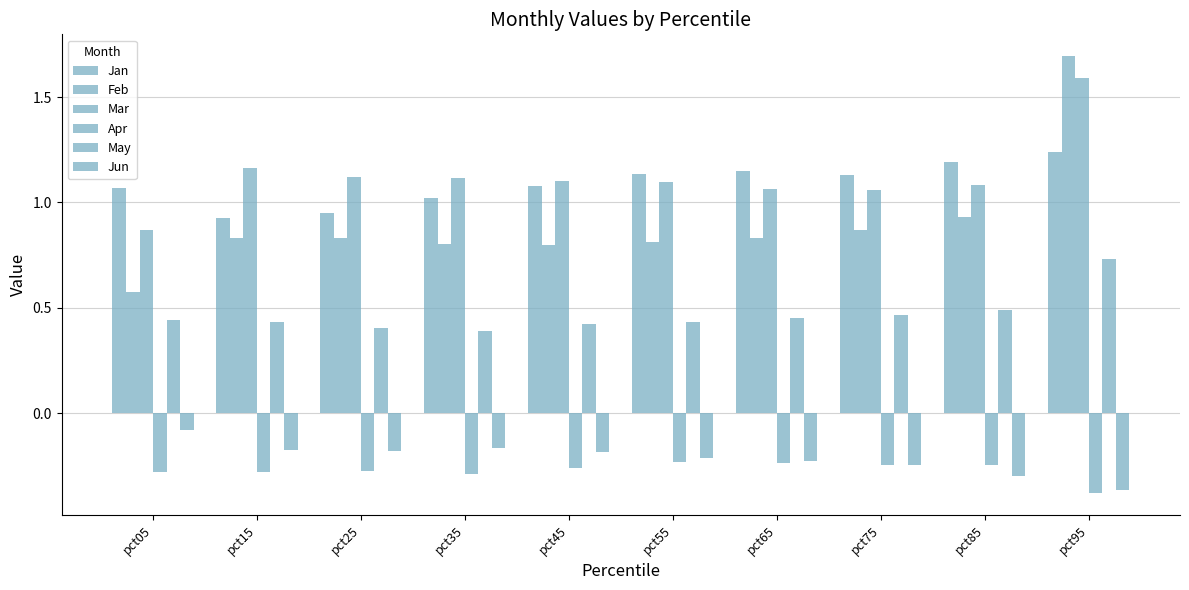

Count the number of categories in the chart.

10